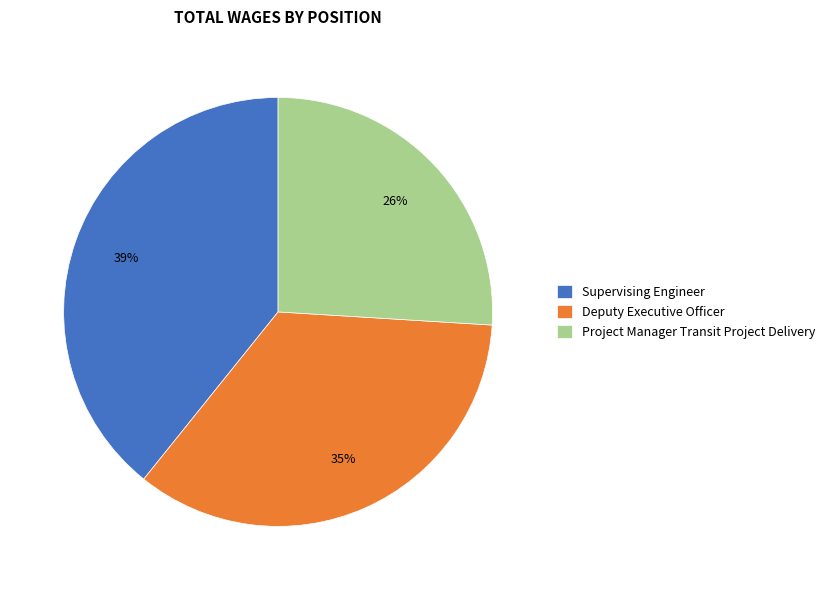

Approximately how many times larger is the value at Deputy Executive Officer compared to Project Manager Transit Project Delivery?

1.3